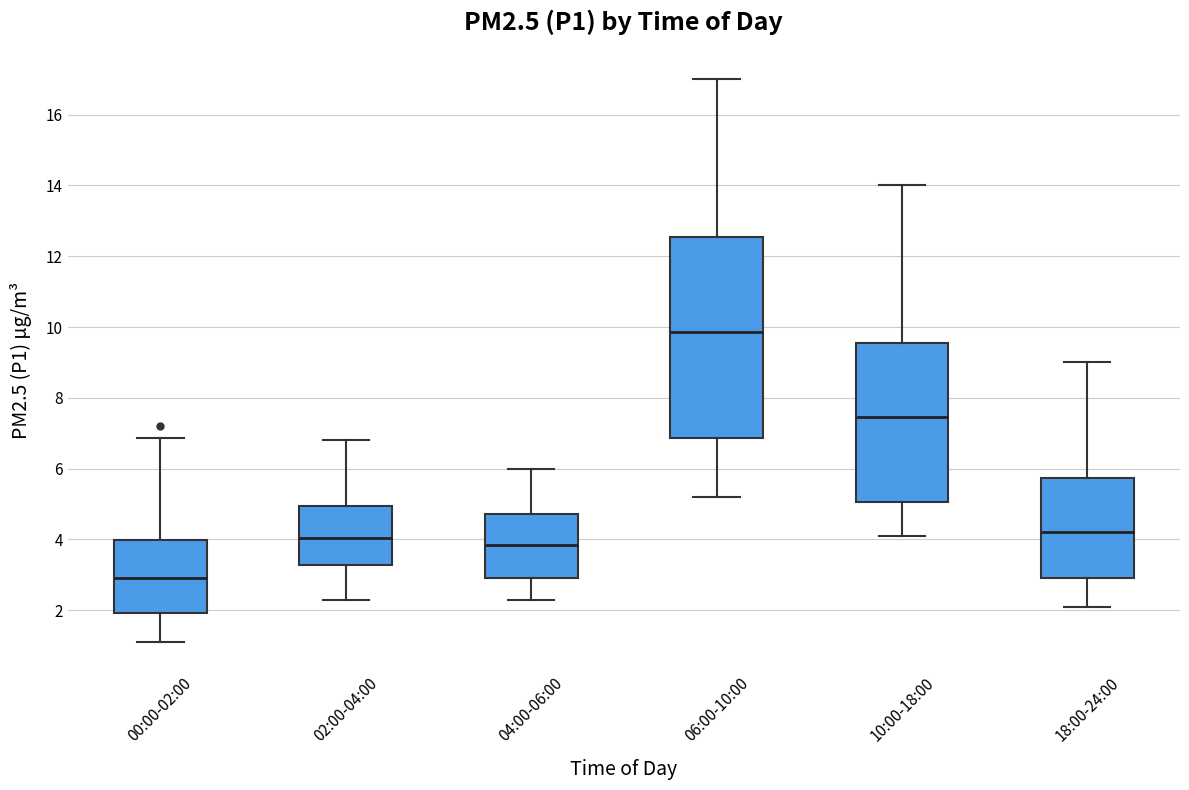

Where does the upper whisker of the box for 06:00-10:00 end on the y-axis? The values are not printed on the chart, so give them approximately, as read against the axis.

17.0